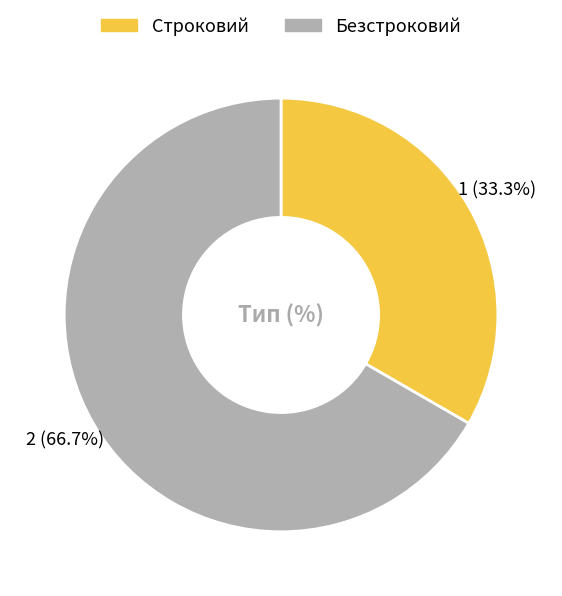

How many slices are in this pie chart?

2